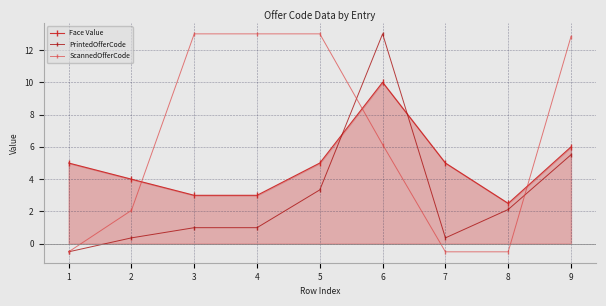

What is the value of the Face Value point at the 7th from the left?

5.0